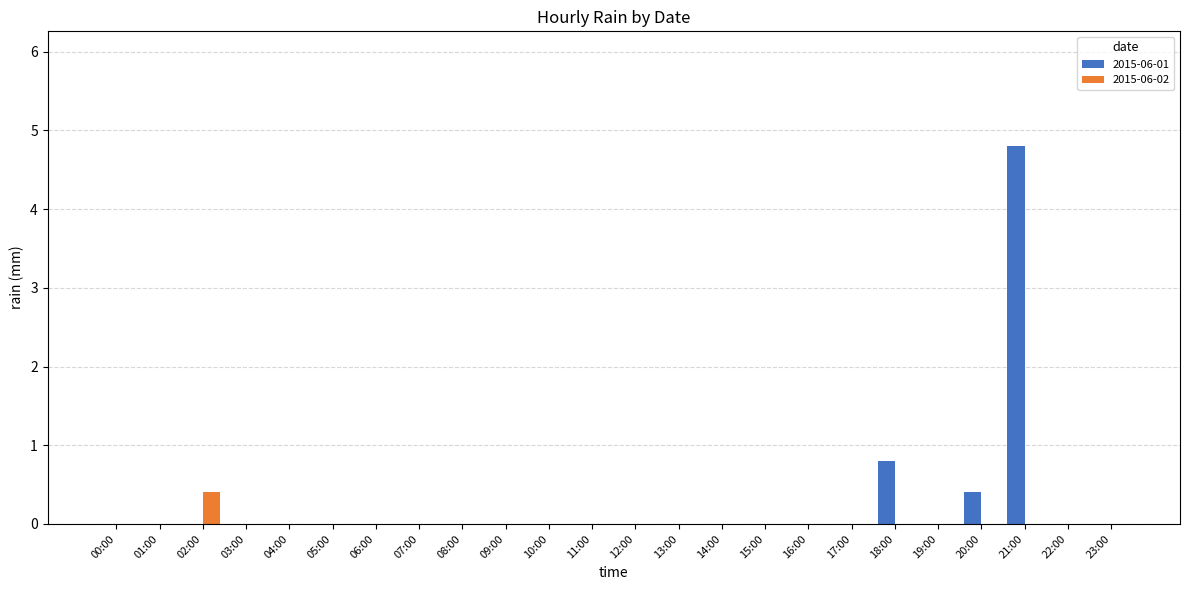

The 2015-06-02 series shows -0.2 at 21:00. True or false?

False